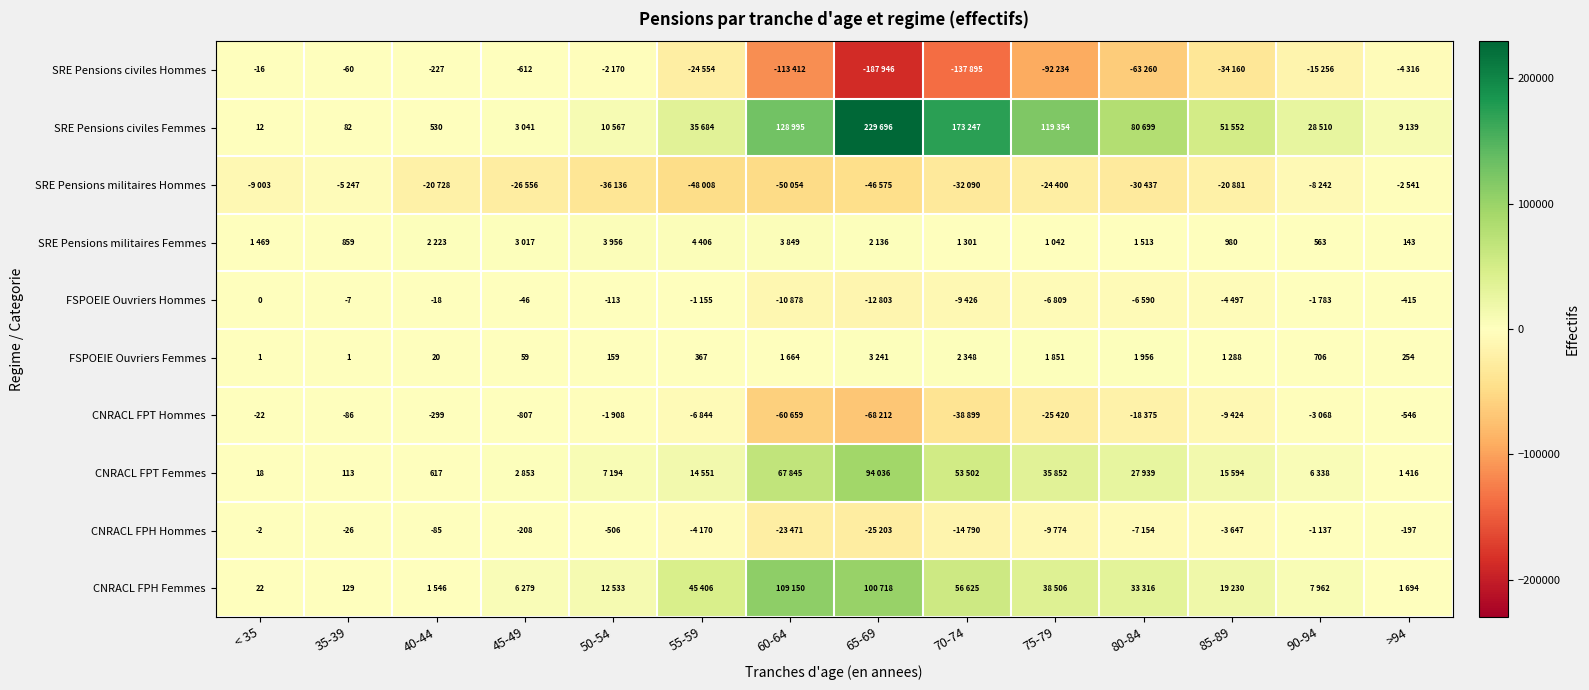

How many data points does each series have?

14